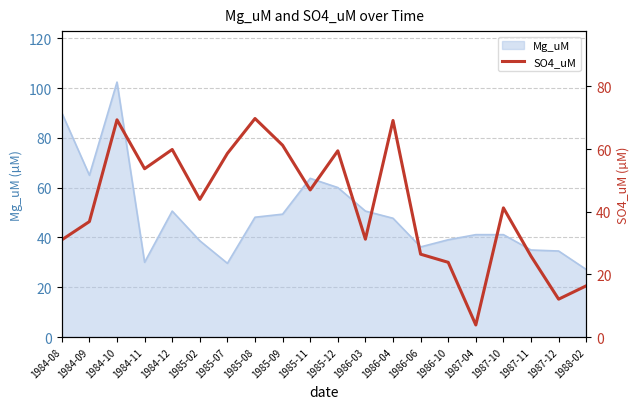

Is it true that Mg_uM equals 49.4 at 1985-09?

True